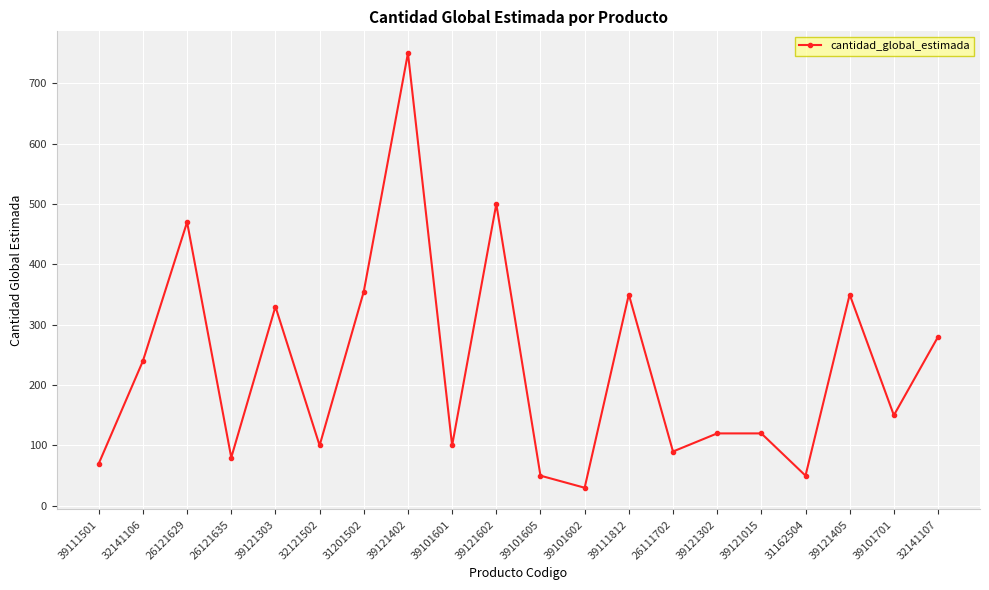

Reading left to right, extract all data points from this chart.

70	240	470	80	330	100	355	750	100	500	50	30	350	90	120	120	50	350	150	280